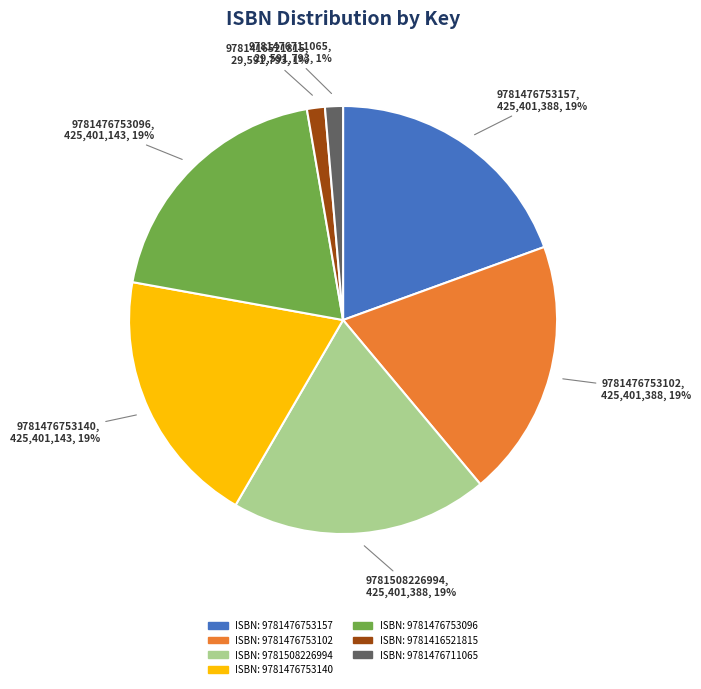

Is there any slice that represents more than half of the pie?

No